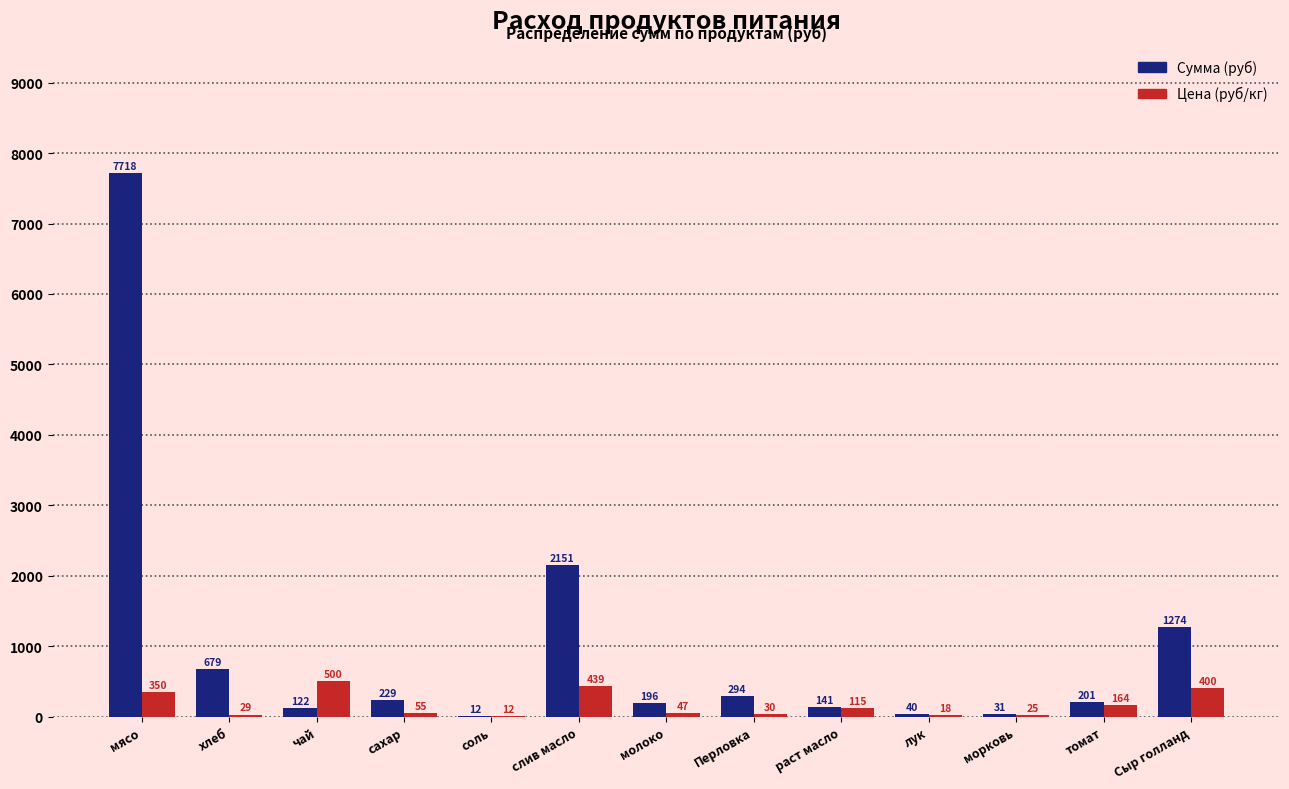

At which label does Цена (руб/кг) first exceed 55?

мясо